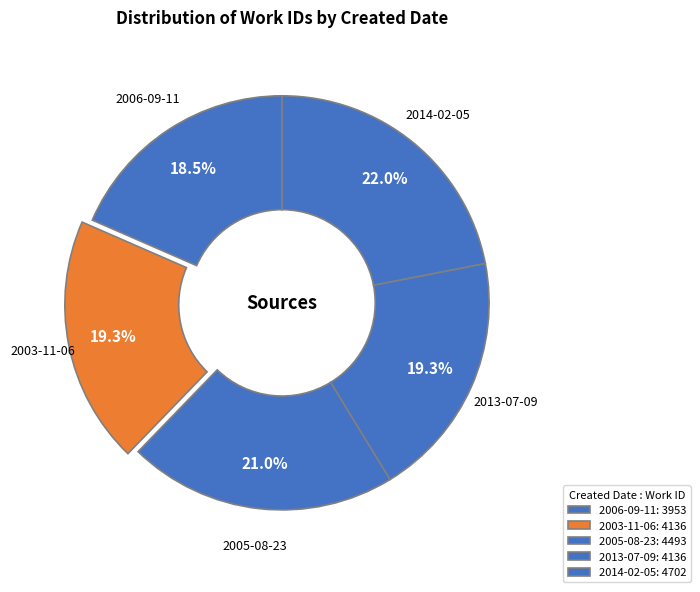

Rank the categories by value from highest to lowest.

2014-02-05, 2005-08-23, 2003-11-06, 2013-07-09, 2006-09-11